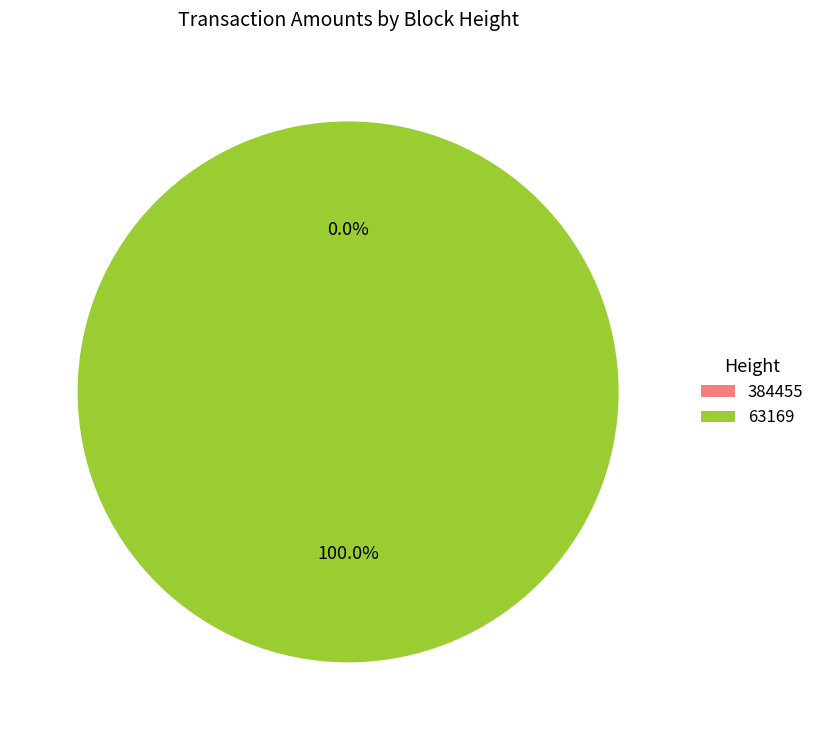

Count the number of slices in the pie.

2